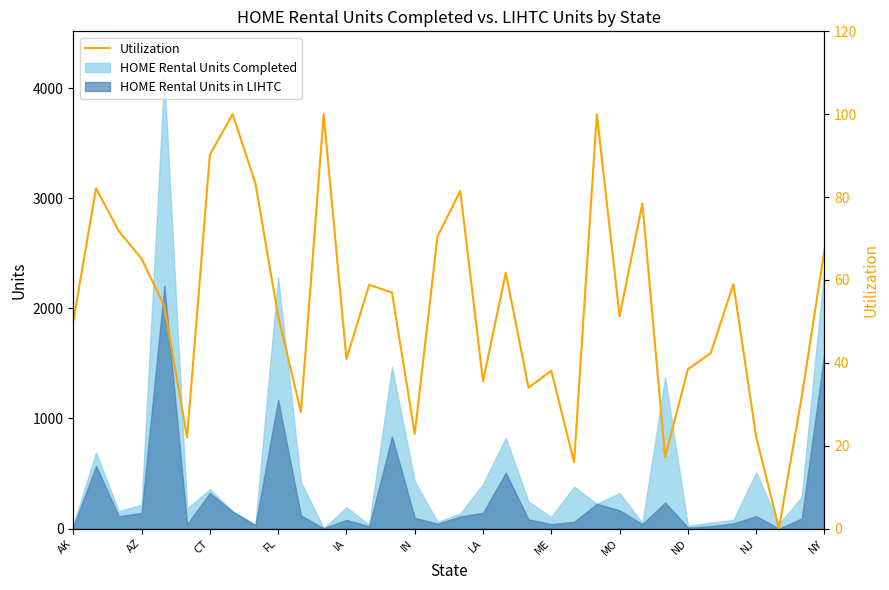

Reading left to right, list all the values displayed in this chart.

50.0	82.1	71.8	65.1	53.7	22.0	90.2	100.0	83.3	51.3	28.1	100.0	40.9	58.8	56.9	22.8	70.5	81.5	35.6	61.7	34.0	38.1	16.0	100.0	51.2	78.4	17.2	38.5	42.3	59.0	22.1	0.0	31.8	67.2